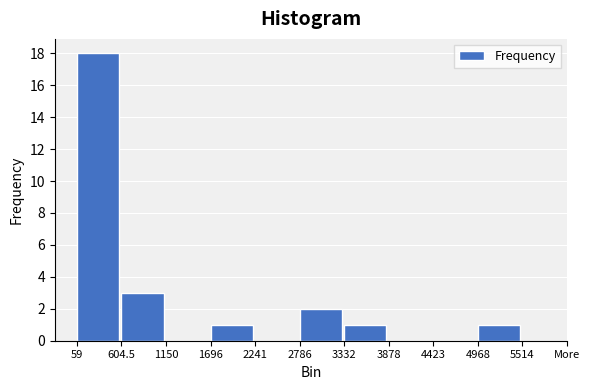

Reading left to right, transcribe all the data shown in this chart.

59=18	604.5=3	1150=0	1696=1	2241=0	2786=2	3332=1	3878=0	4423=0	4968=1